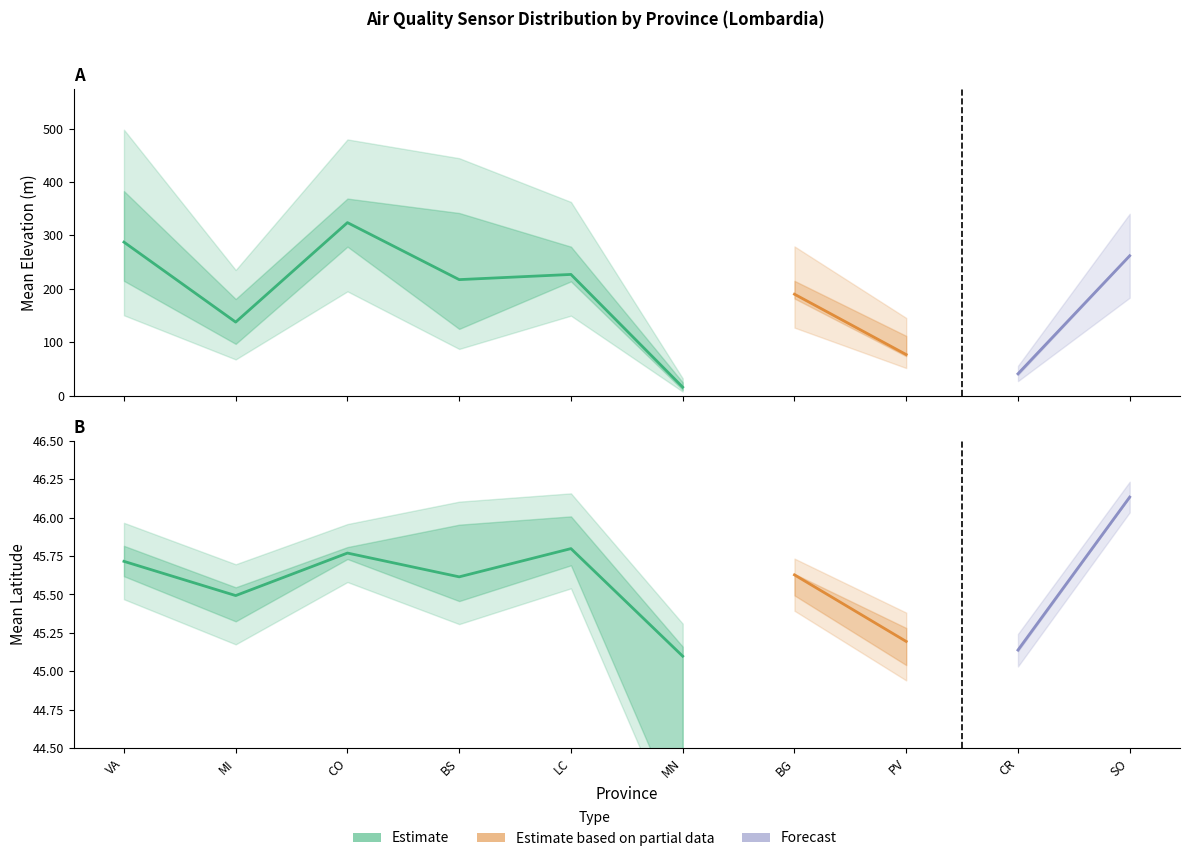

What is the lowest value of the Quota_lower series?

11.0